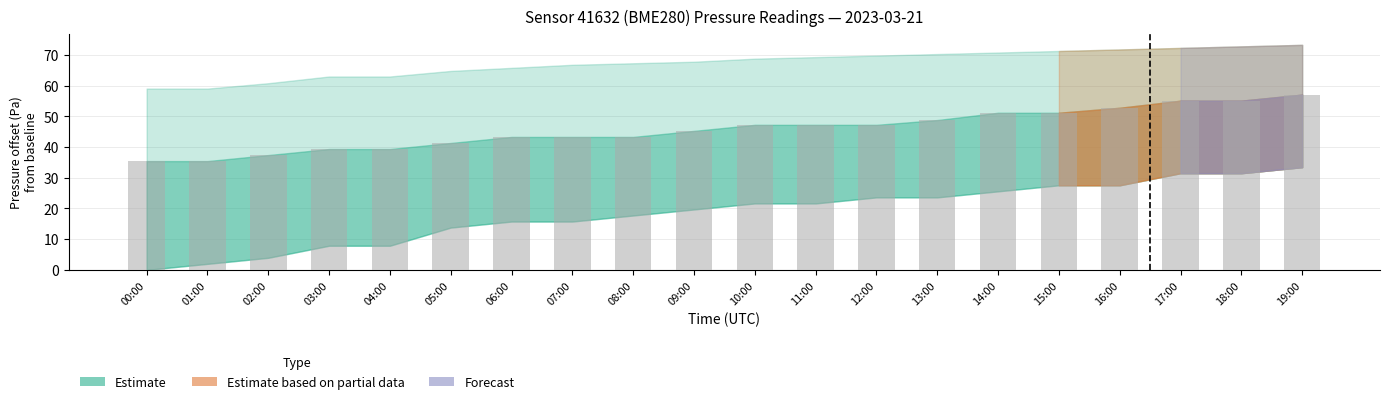

What is the label of the 7th bar from the right?

13:00